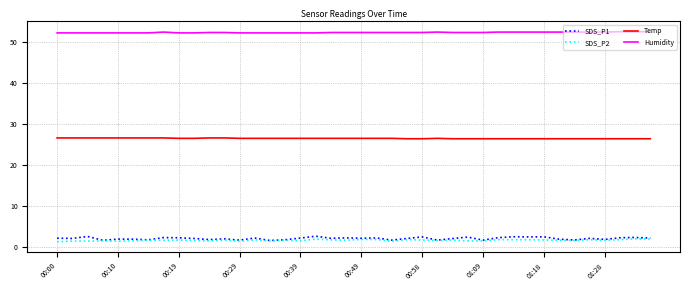

Which series has the widest spread of values?

SDS_P1